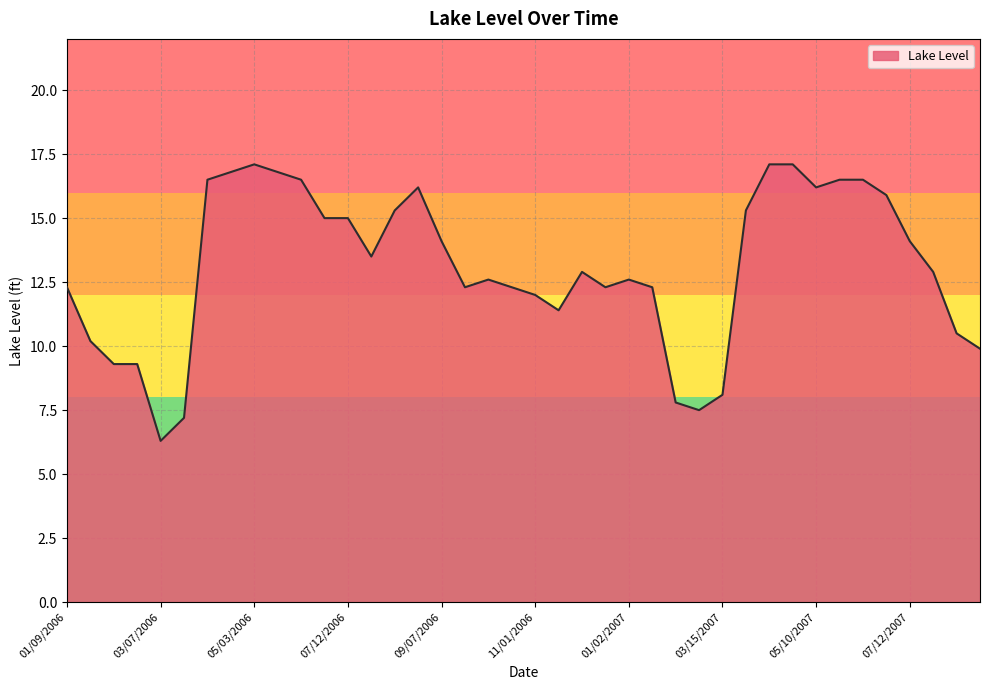

What is the minimum value shown in the chart?

6.3